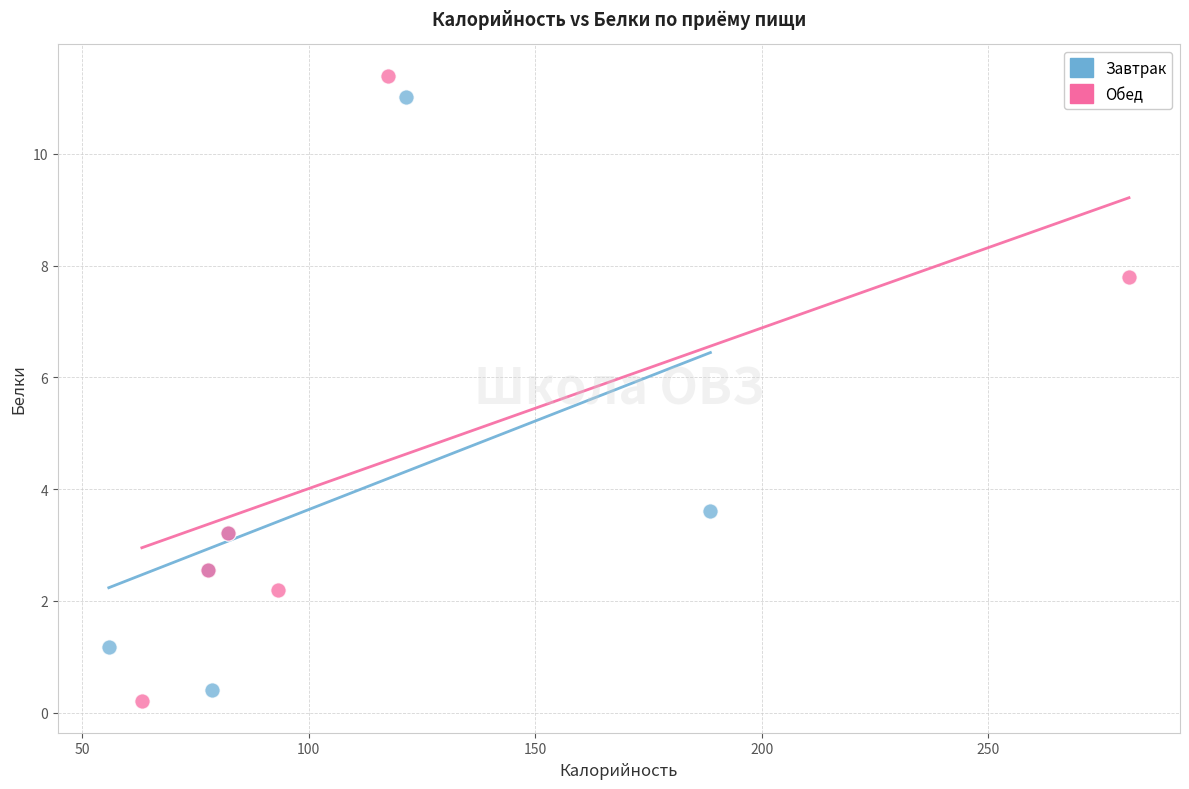

What are all the series names shown in the legend?

Завтрак, Обед